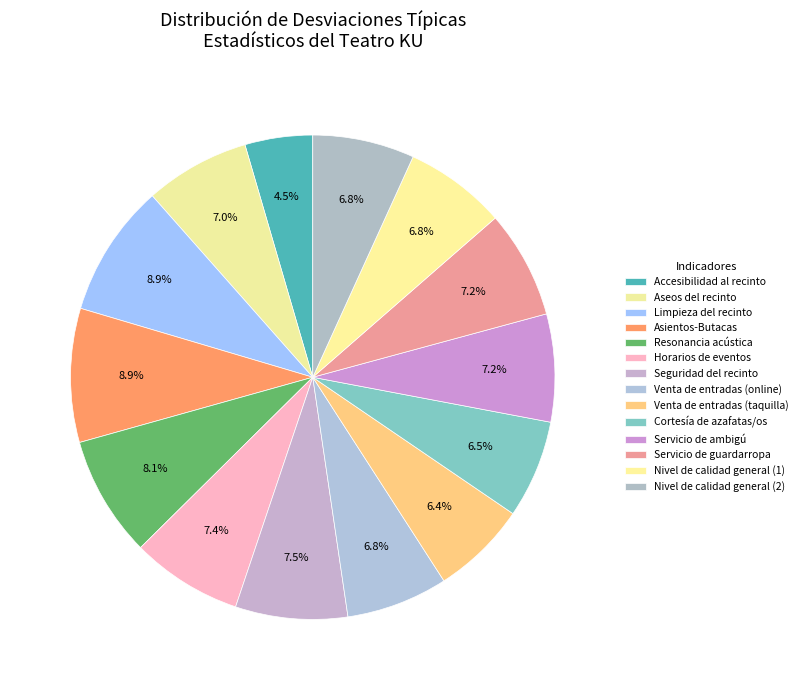

Rank the categories by value from lowest to highest.

Accesibilidad al recinto, Venta de entradas (taquilla), Cortesía de azafatas/os, Venta de entradas (online), Nivel de calidad general (1), Nivel de calidad general (2), Aseos del recinto, Servicio de ambigú, Servicio de guardarropa, Horarios de eventos, Seguridad del recinto, Resonancia acústica, Limpieza del recinto, Asientos-Butacas